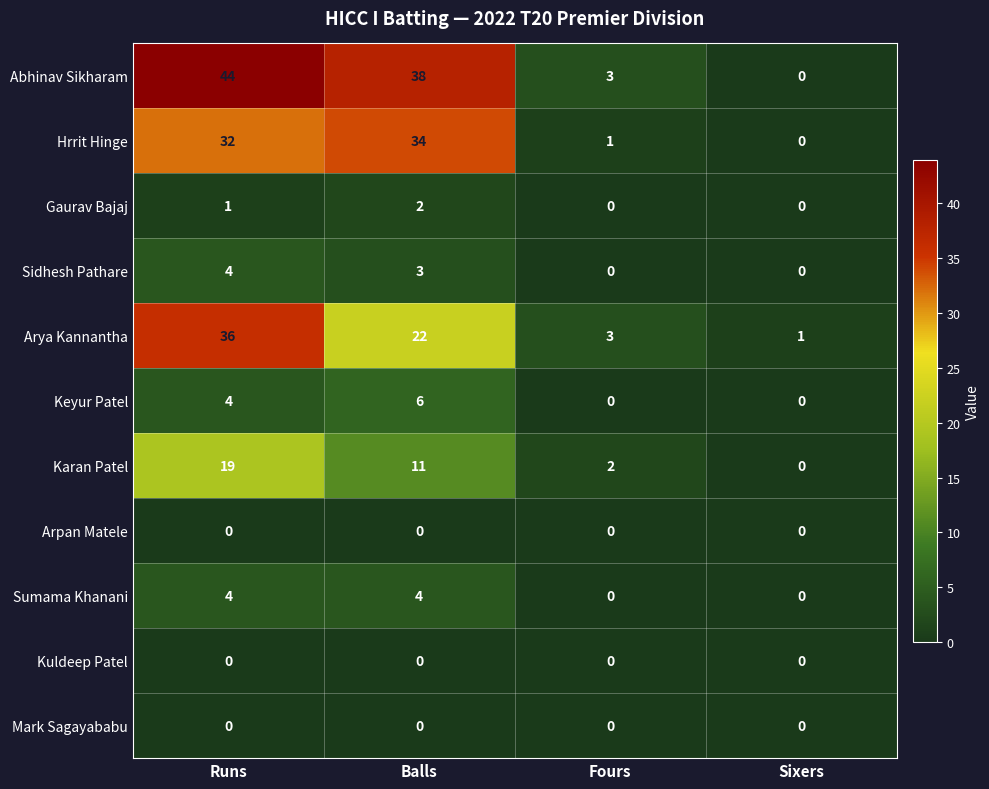

What is the difference between the second highest and minimum values in the Arya Kannantha series?

21